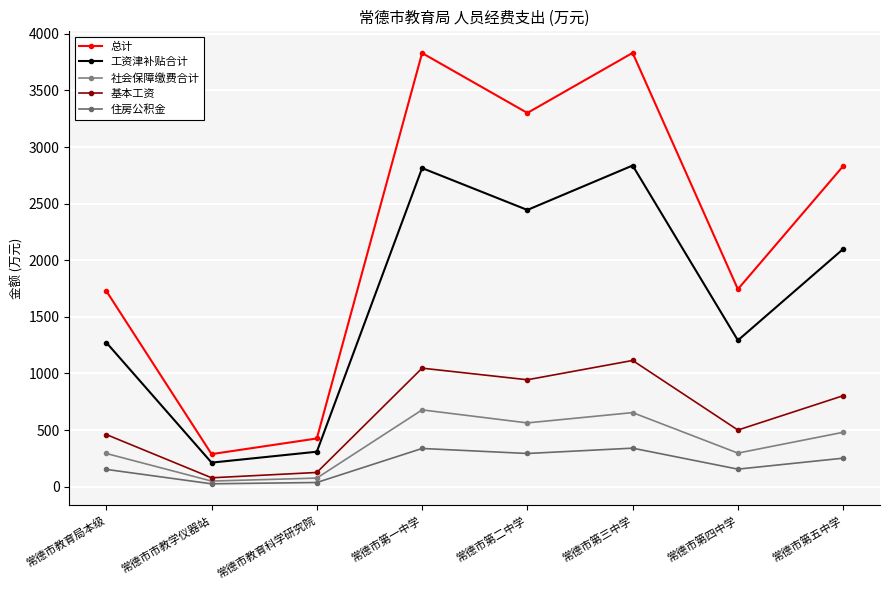

At how many categories does at least one series exceed 2507?

4